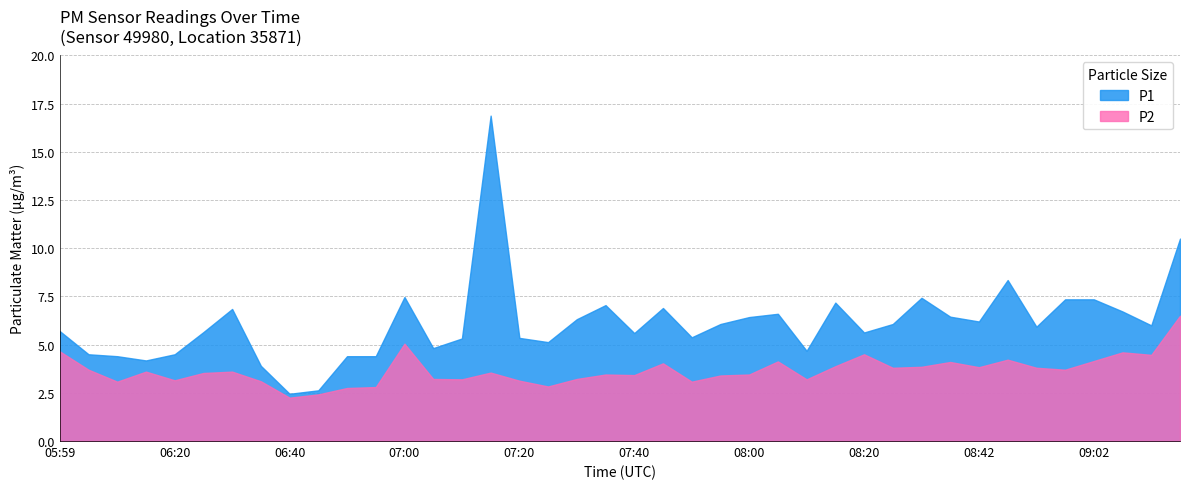

At which label is P1 closest to 9?

08:46